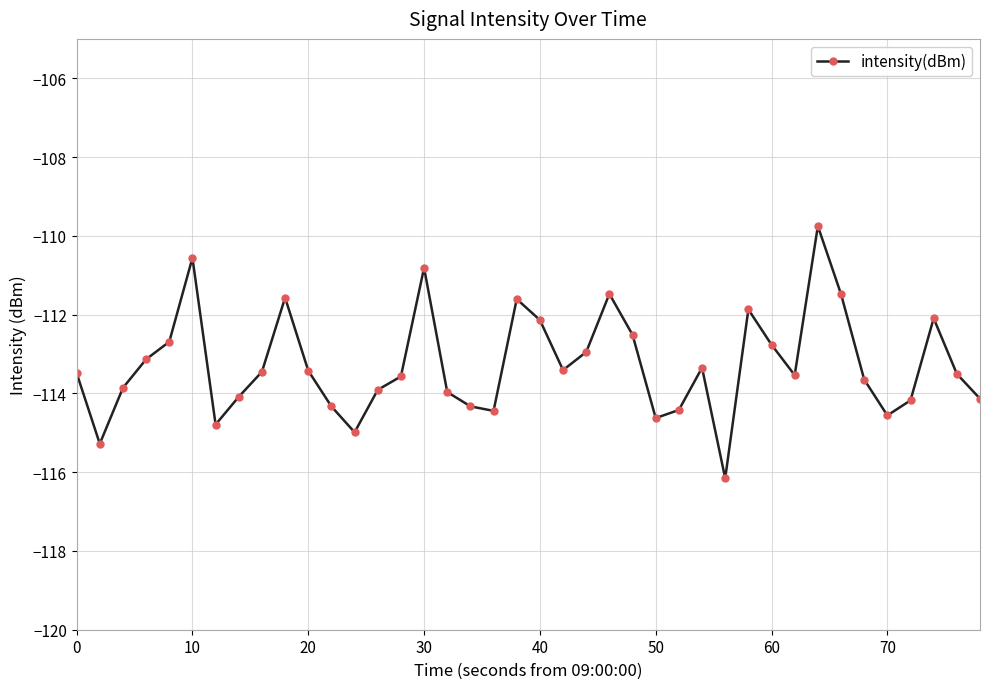

How many interior local peaks (higher than both neighbors) does the data have?

9